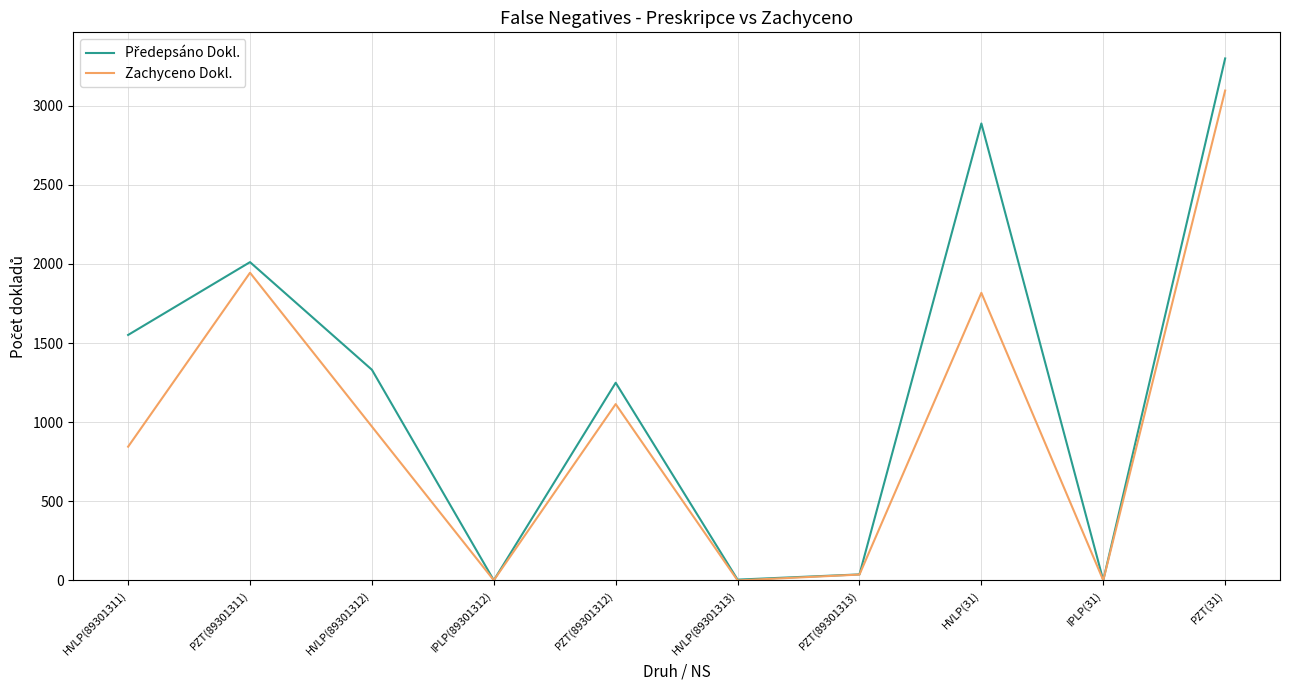

True or false: Zachyceno Dokl. has a value of 1 at IPLP(89301312).

True